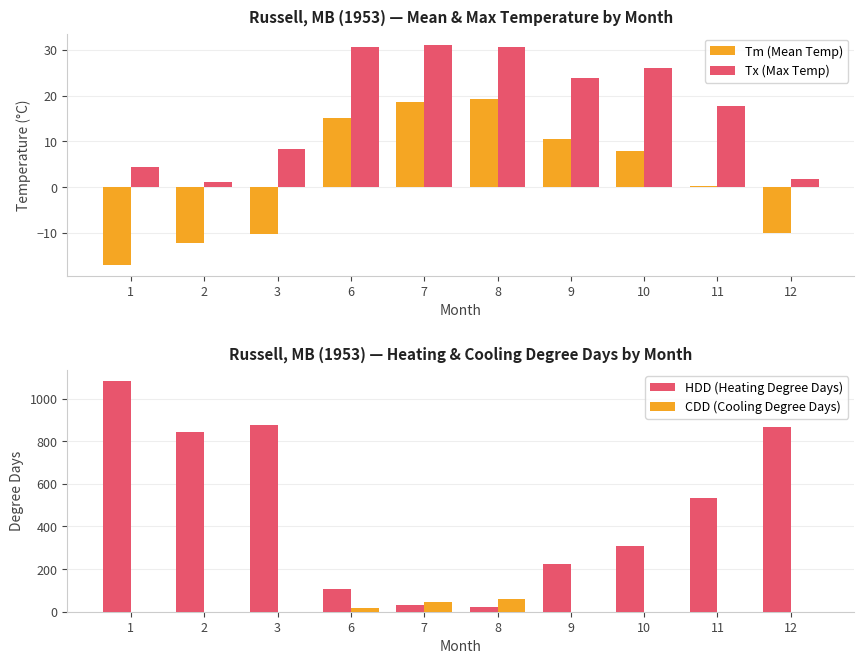

Which series has the largest total across all categories?

HDD (Heating Degree Days)